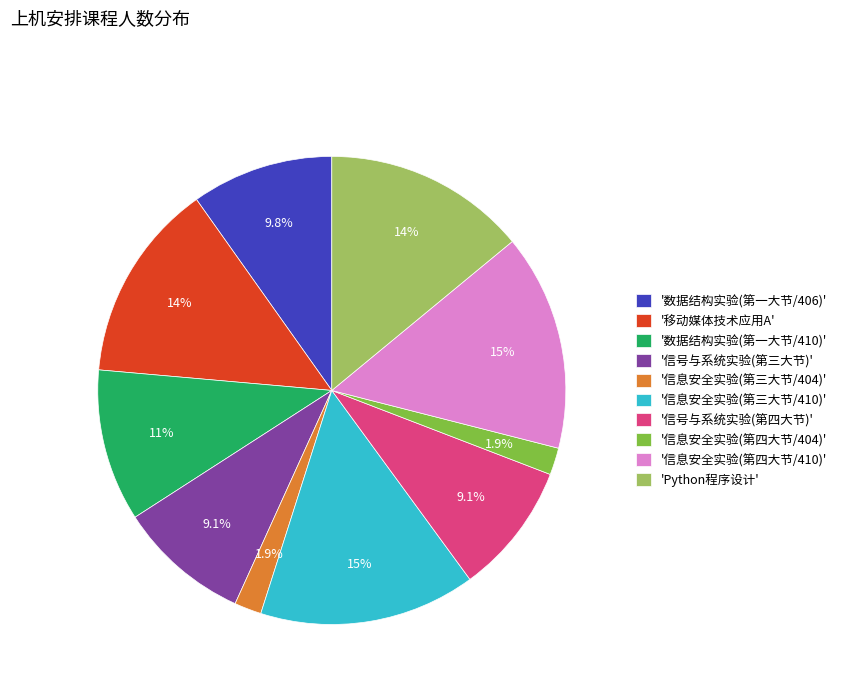

Count the number of slices in the pie.

10